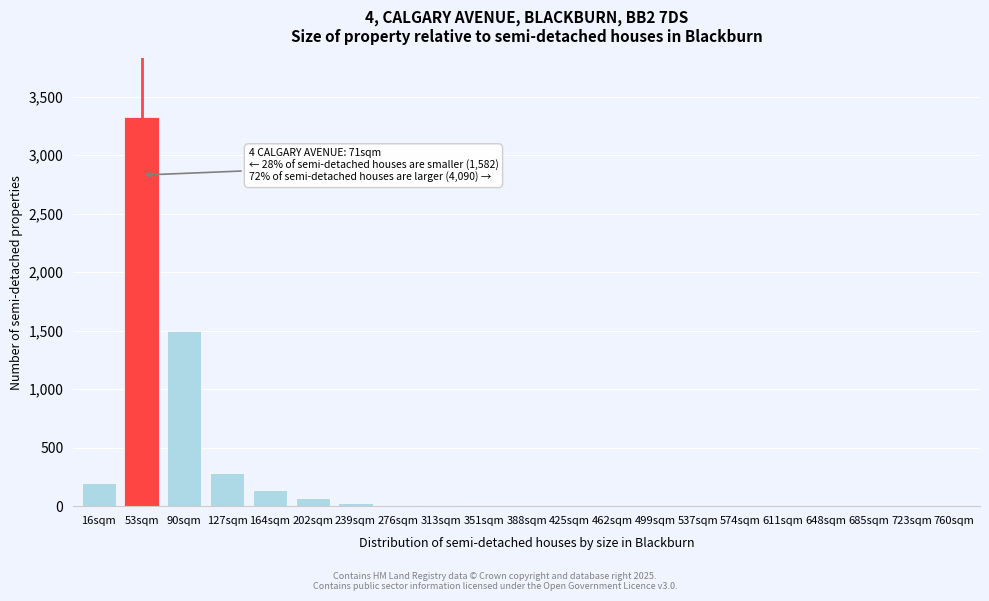

At which label is the value closest to 1664?

90sqm